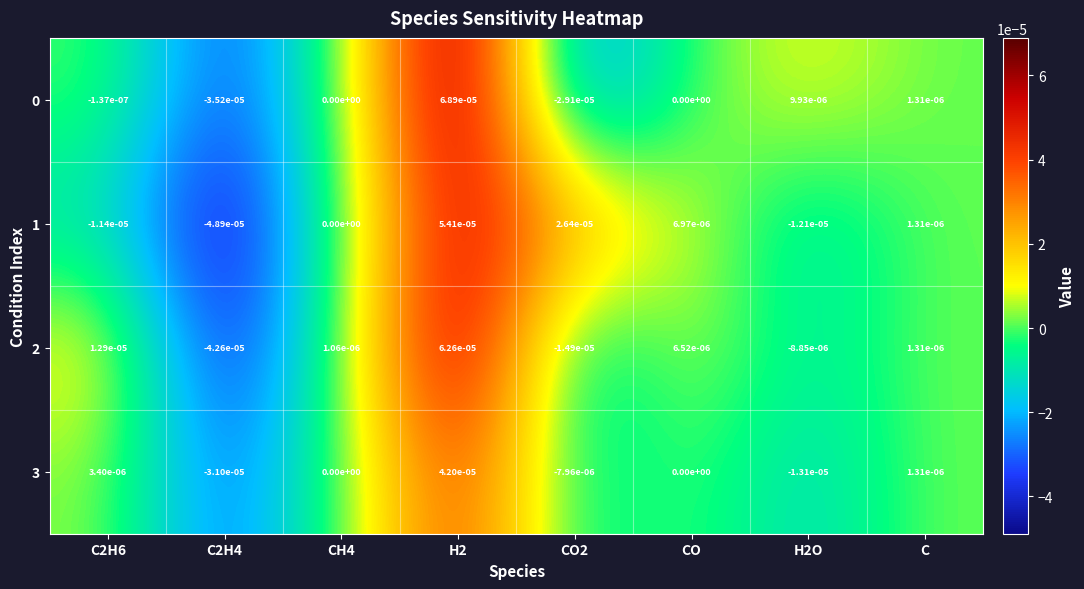

The value of 2 at CO2 is -0.0. True or false?

True